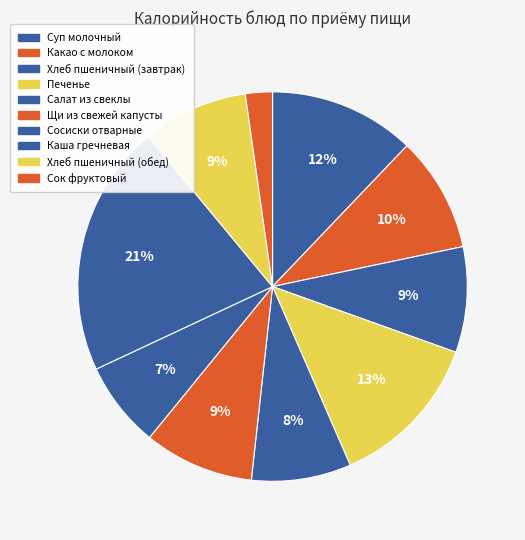

Does Щи из свежей капусты represent more than half of the total?

No